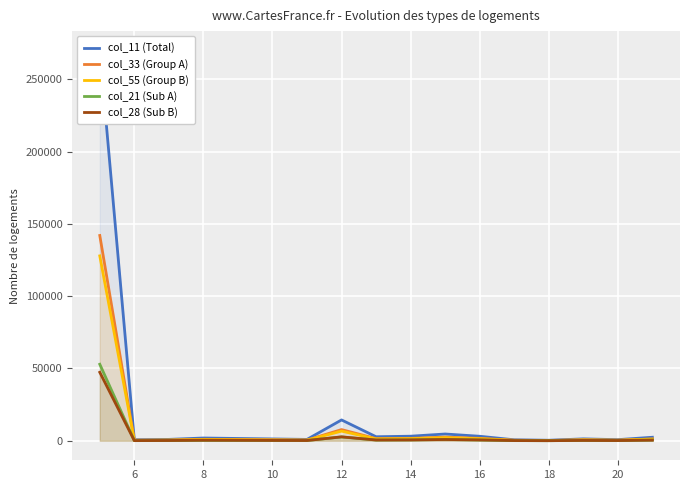

In col_21 (Sub A), how many points are lower than both neighbors (excluding endpoints)?

5